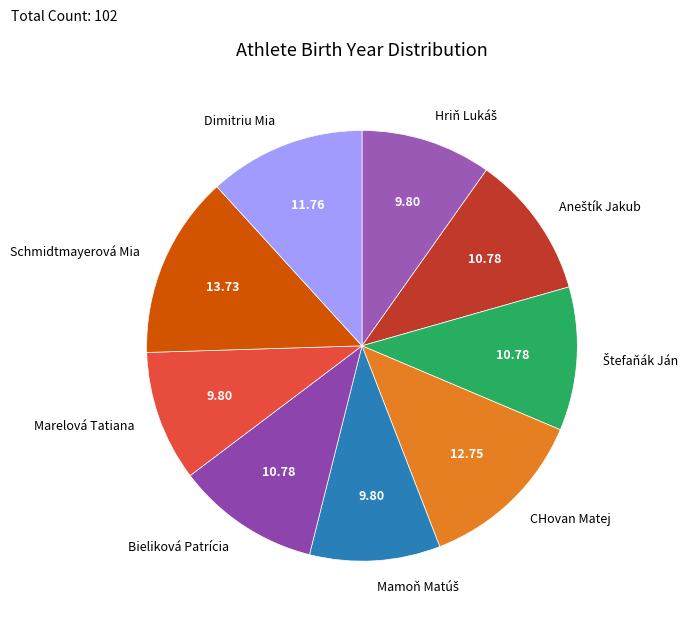

Approximately how many times larger is the value at Dimitriu Mia compared to CHovan Matej?

0.9